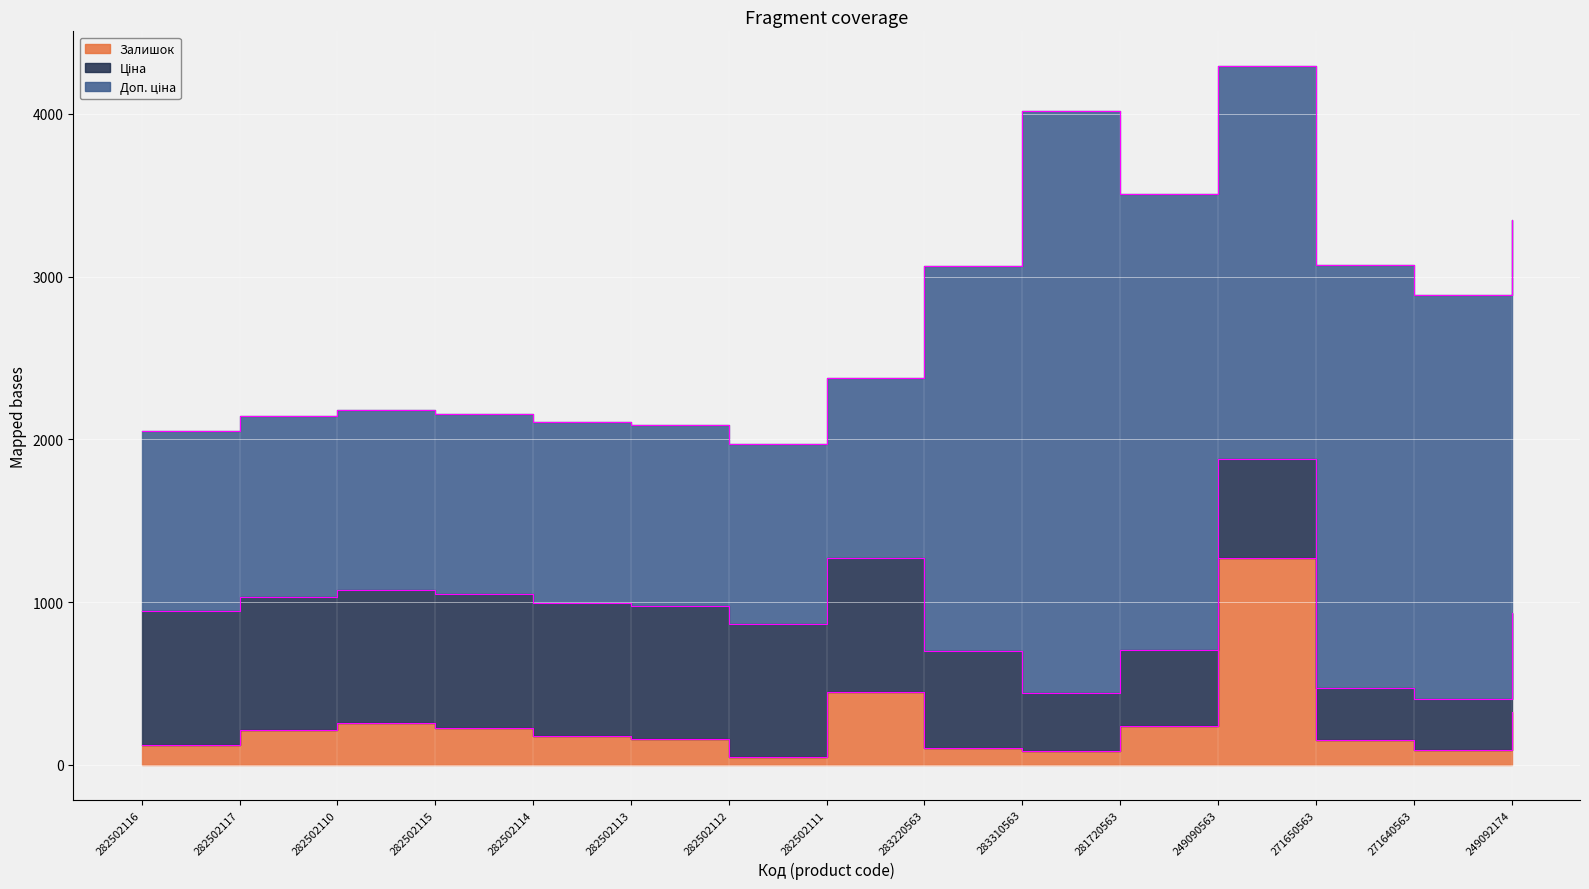

Does the chart display data point markers on the line(s)?

No